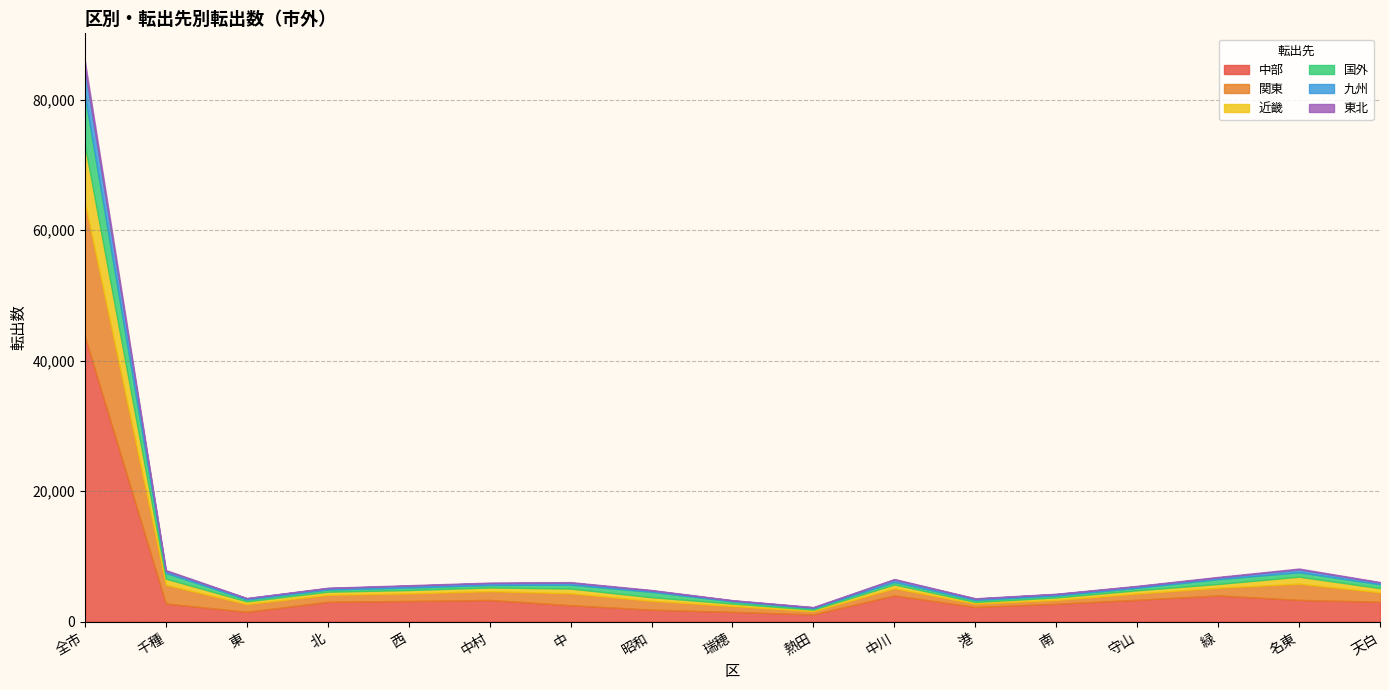

What is the approximate value of 東北 at 中村, to the nearest 50?

100